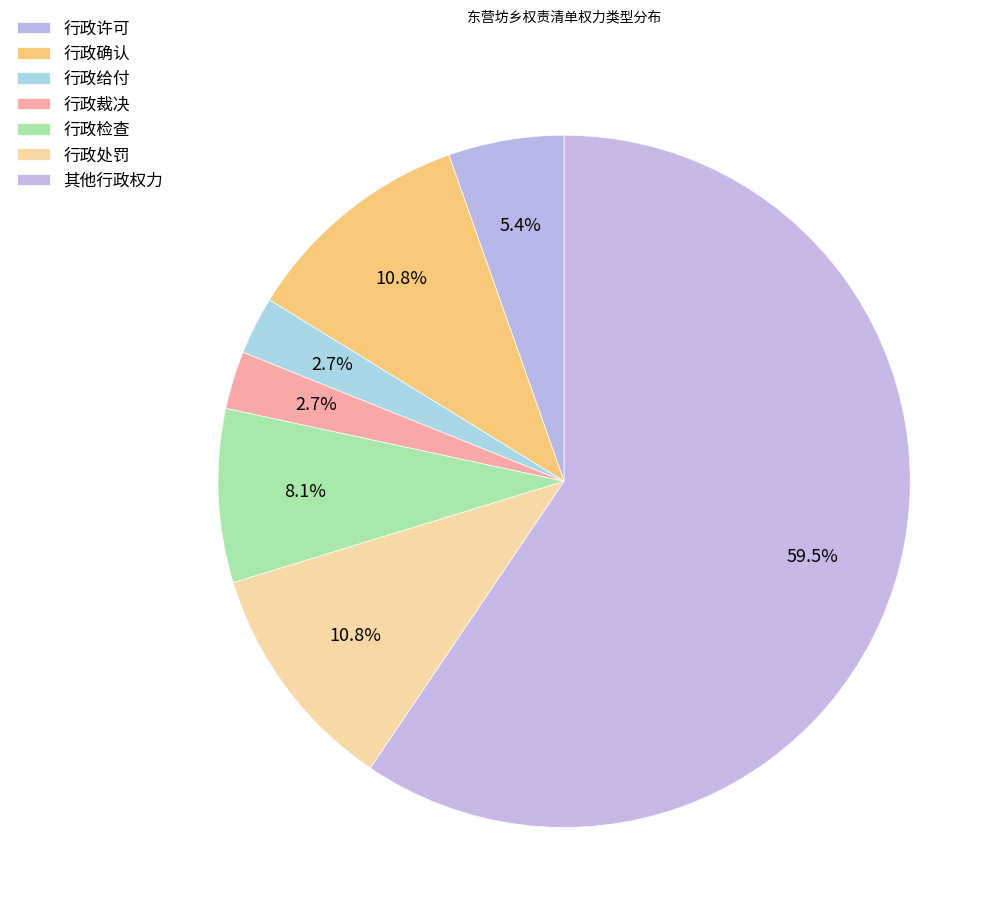

To the nearest percent, what percentage of the pie is 行政检查?

8%